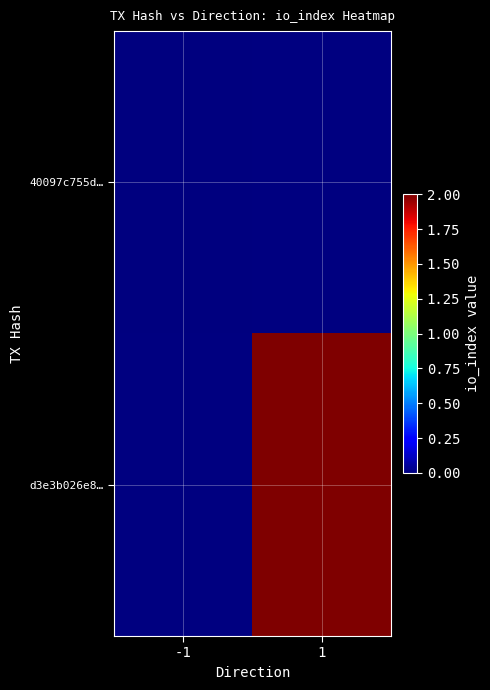

At -1, list the series in order from largest to smallest.

40097c755d…, d3e3b026e8…